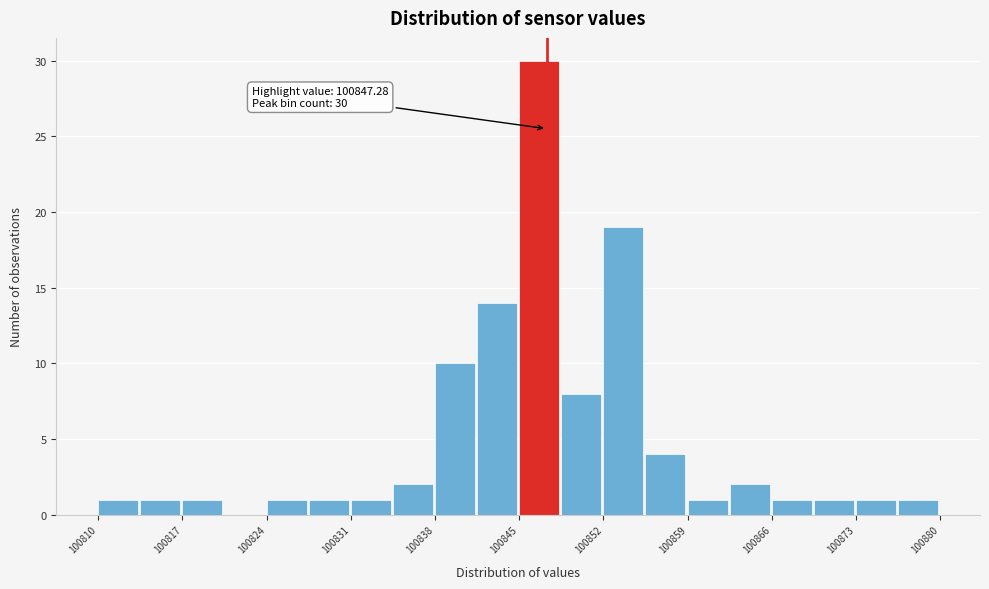

Read against the x-axis, roughly where is the centre of the tallest bar?

100847